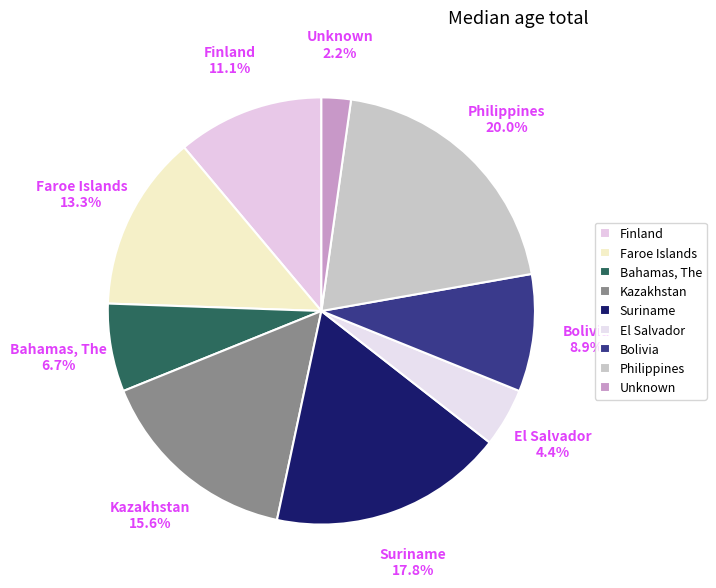

What is the total percentage of Unknown and Philippines?

22.2%